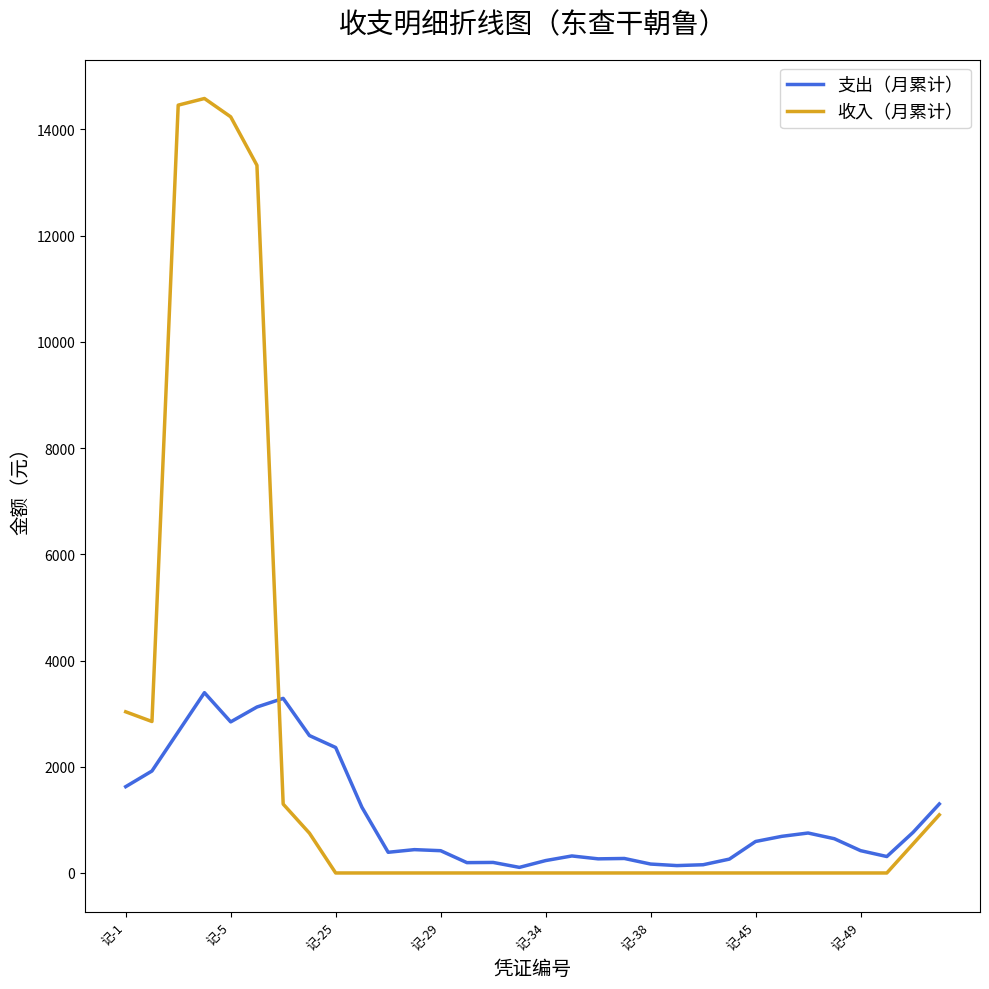

Which series has the largest range (max minus min)?

收入（月累计）